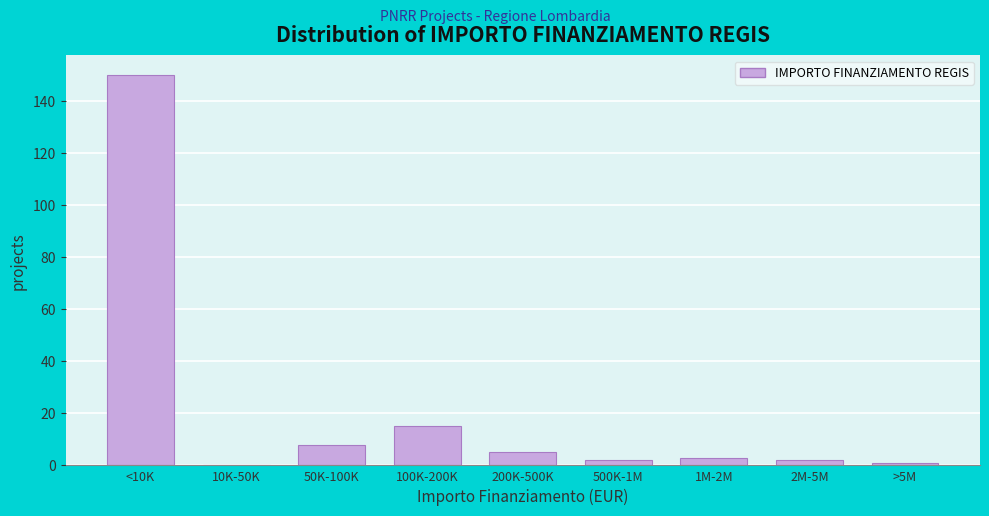

Reading right to left, list all the values displayed in this chart.

>5M=1	2M-5M=2	1M-2M=3	500K-1M=2	200K-500K=5	100K-200K=15	50K-100K=8	10K-50K=0	<10K=150